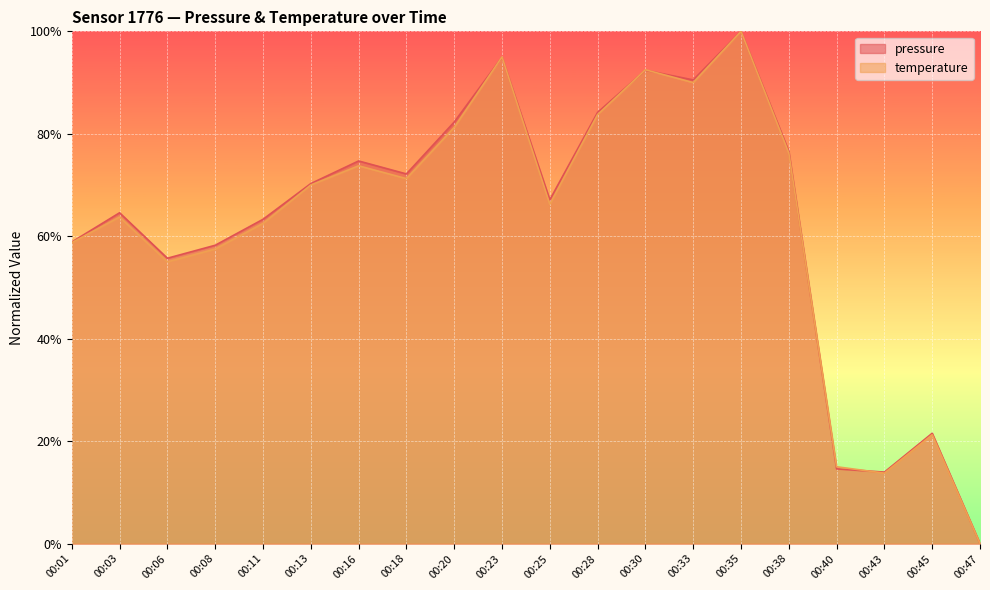

At how many categories does at least one series exceed 87?

4